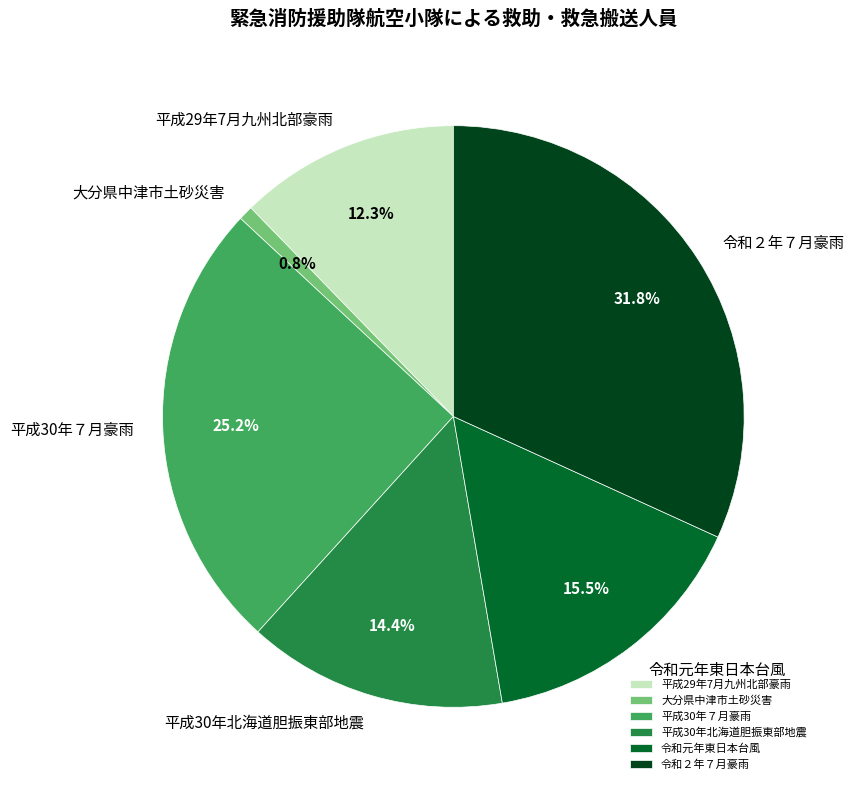

Is it true that 平成29年7月九州北部豪雨 is 23% of the pie?

False